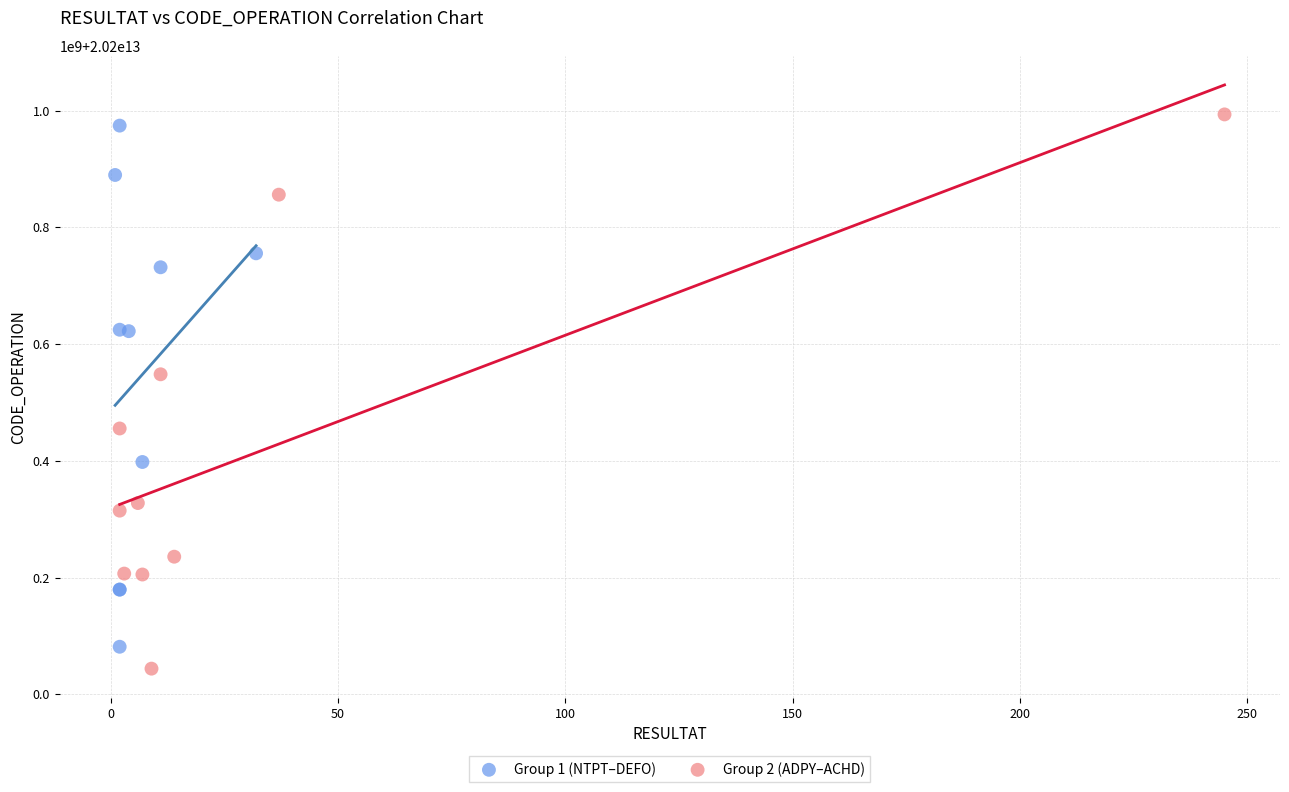

Which series has the largest Y range (max minus min)?

Group 2 (ADPY–ACHD)